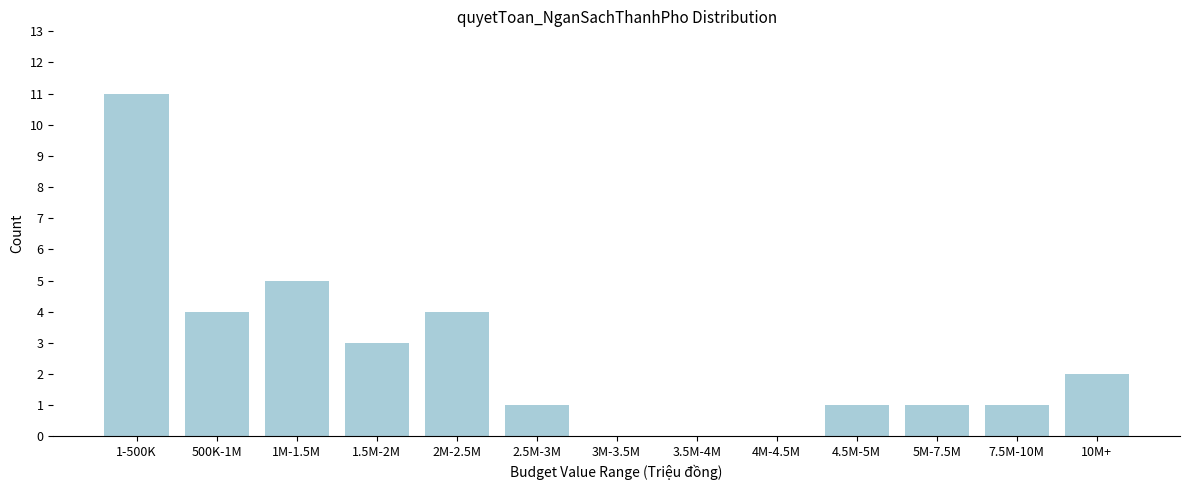

Reading right to left, extract all data points from this chart.

10M+=2	7.5M-10M=1	5M-7.5M=1	4.5M-5M=1	4M-4.5M=0	3.5M-4M=0	3M-3.5M=0	2.5M-3M=1	2M-2.5M=4	1.5M-2M=3	1M-1.5M=5	500K-1M=4	1-500K=11